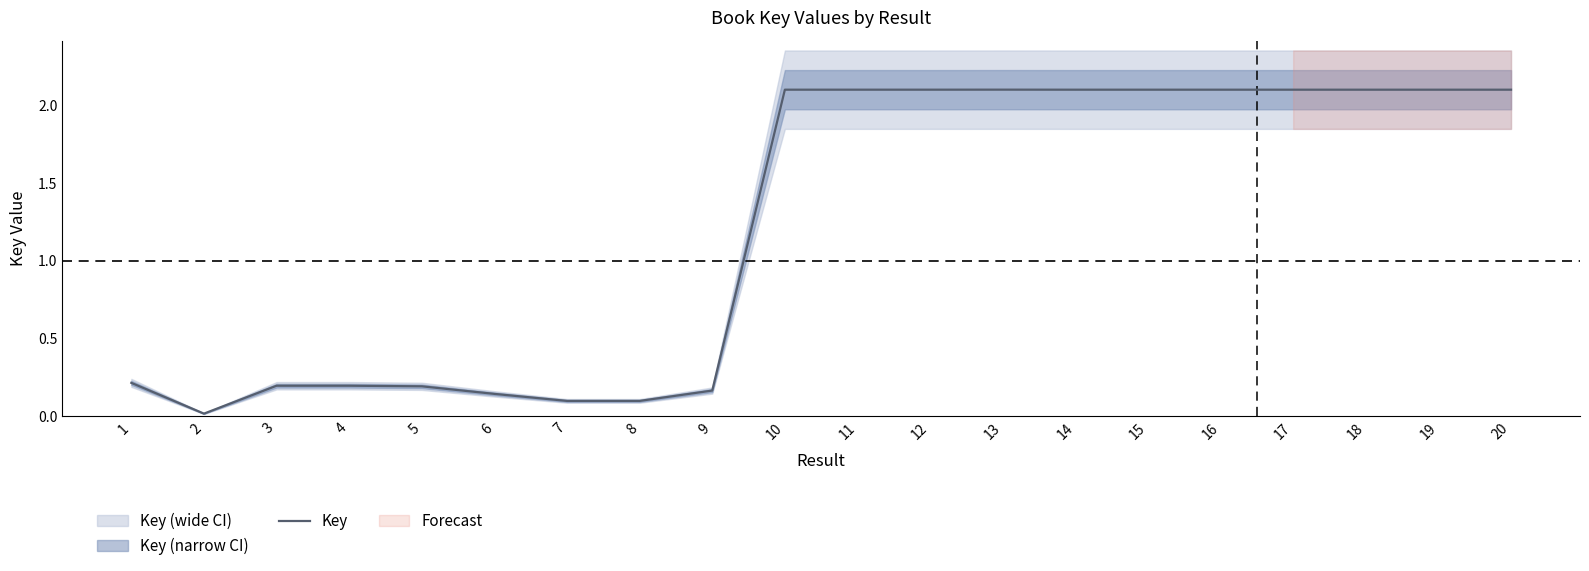

Where is the first local minimum?

2